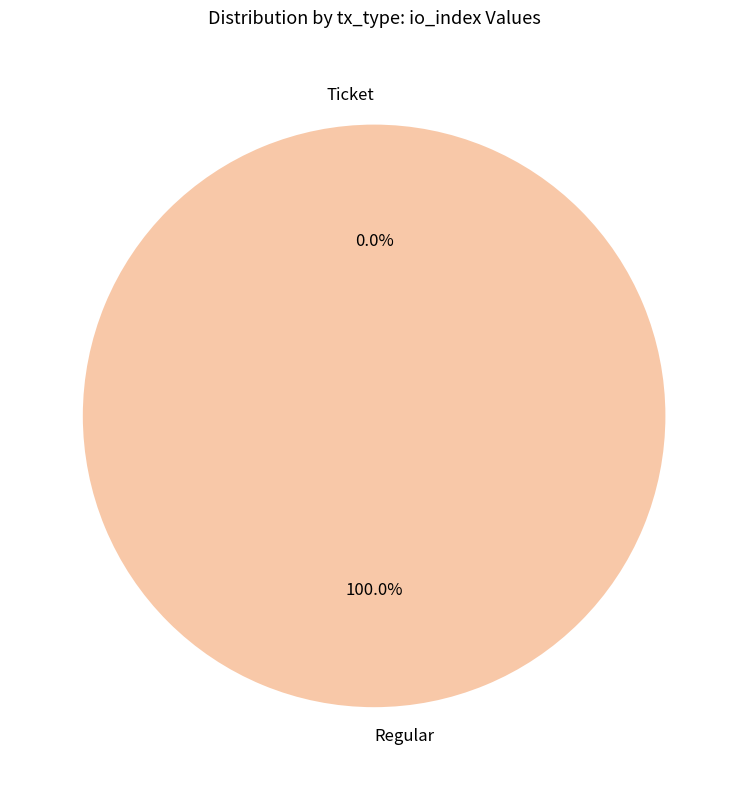

What percentage is the Regular slice, to the nearest percent?

100%